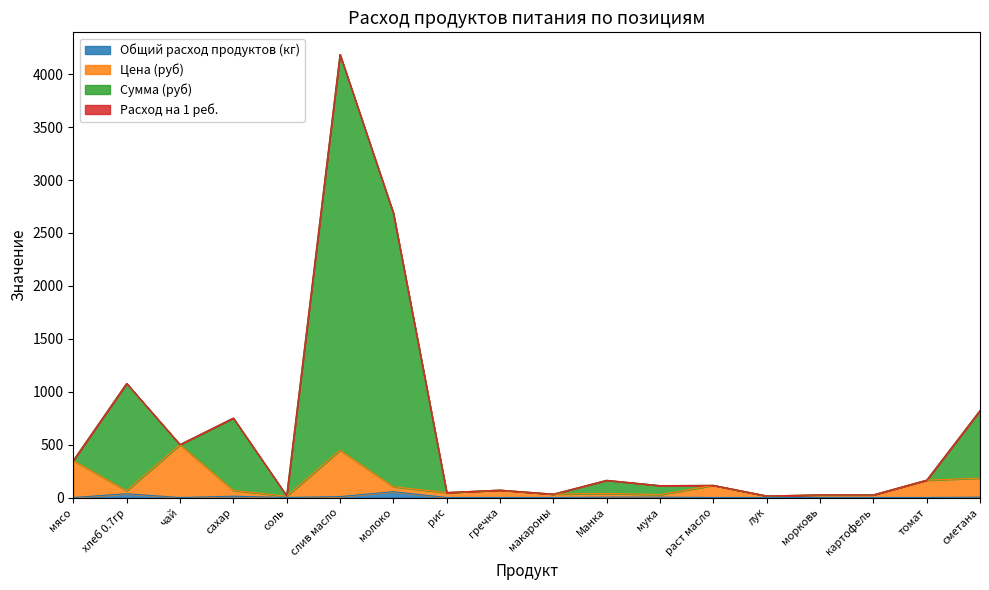

What is the sum of all Общий расход продуктов (кг) values?

122.5